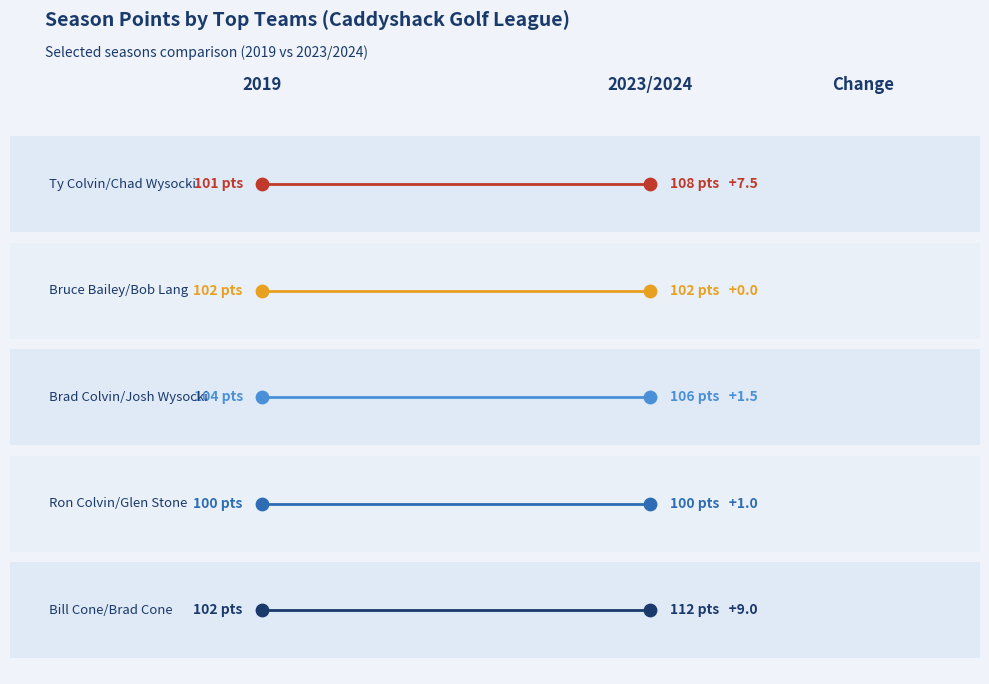

Which series contains the highest Y value?

Ty Colvin/Chad Wysocki